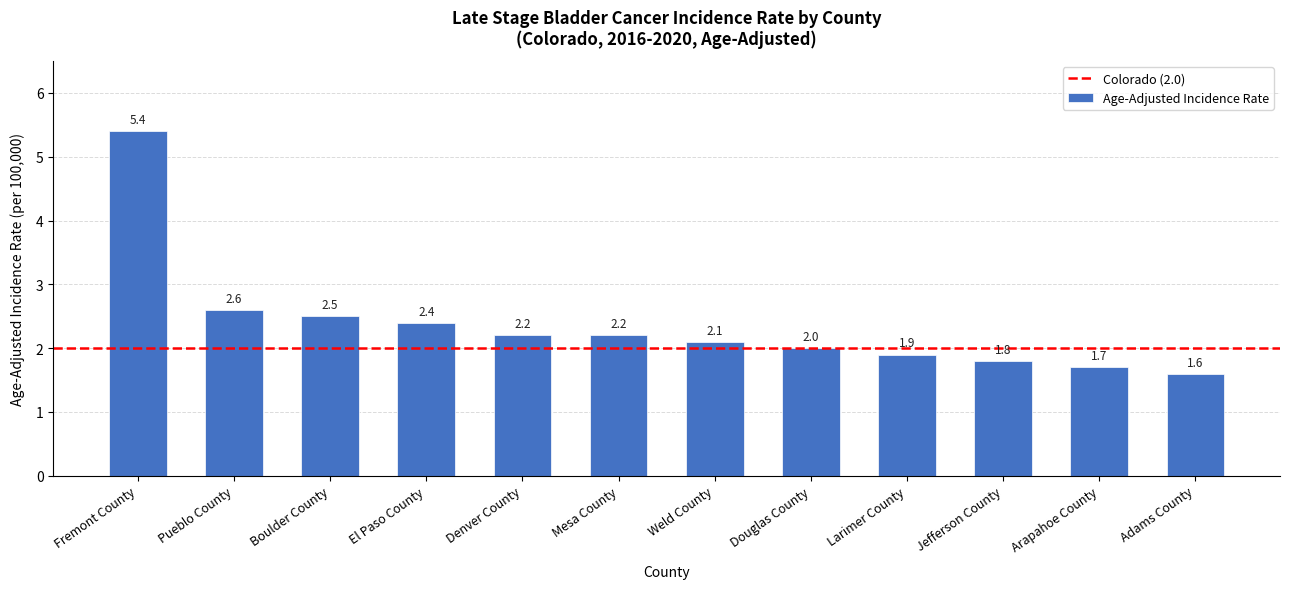

How many distinct data groups are displayed?

1